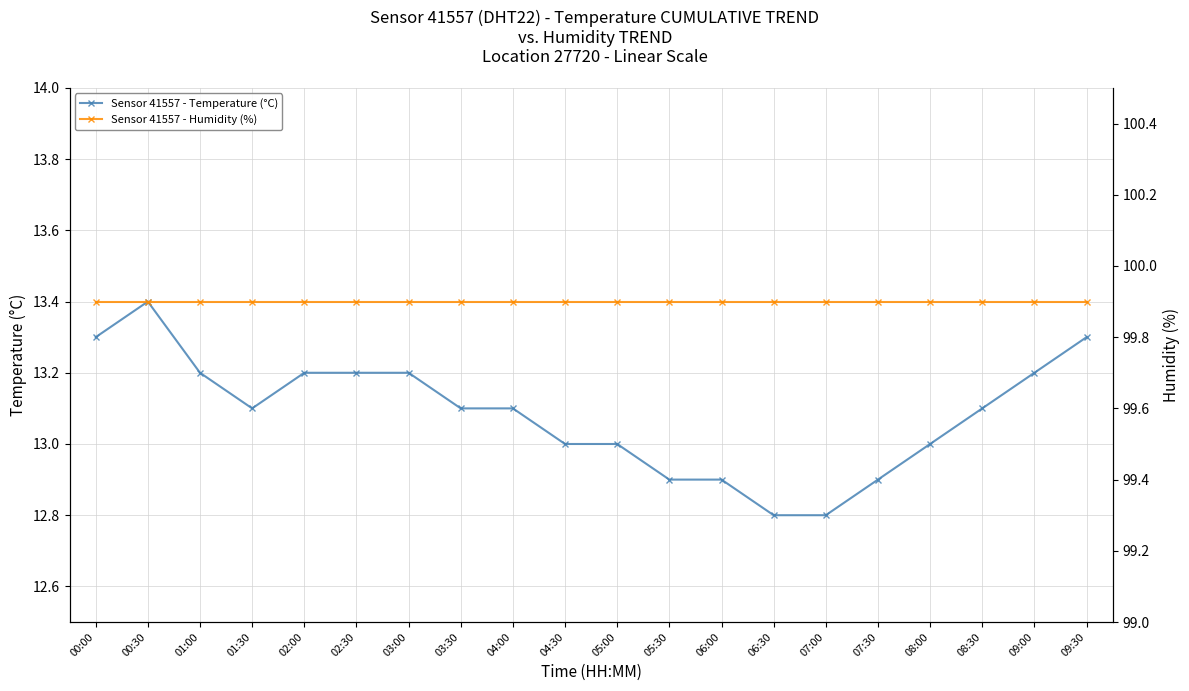

Which category has the highest value in the Sensor 41557 - Humidity (%) series?

00:00